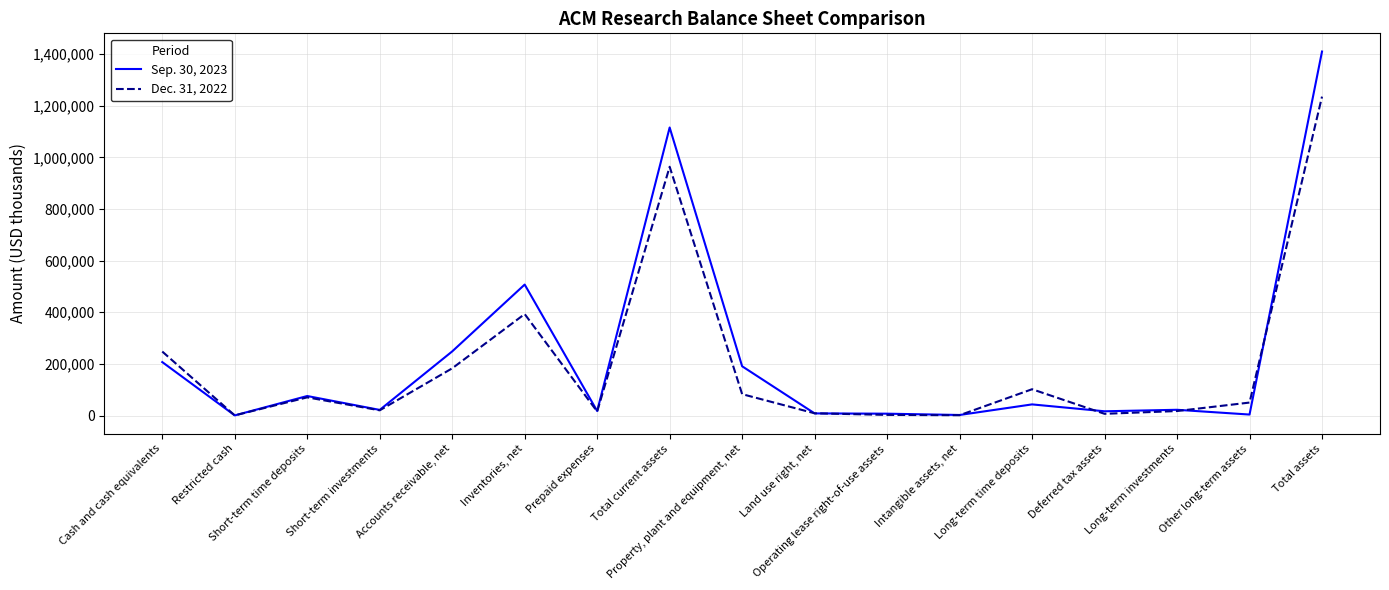

Rank the series by their maximum value, from lowest to highest.

Dec. 31, 2022, Sep. 30, 2023